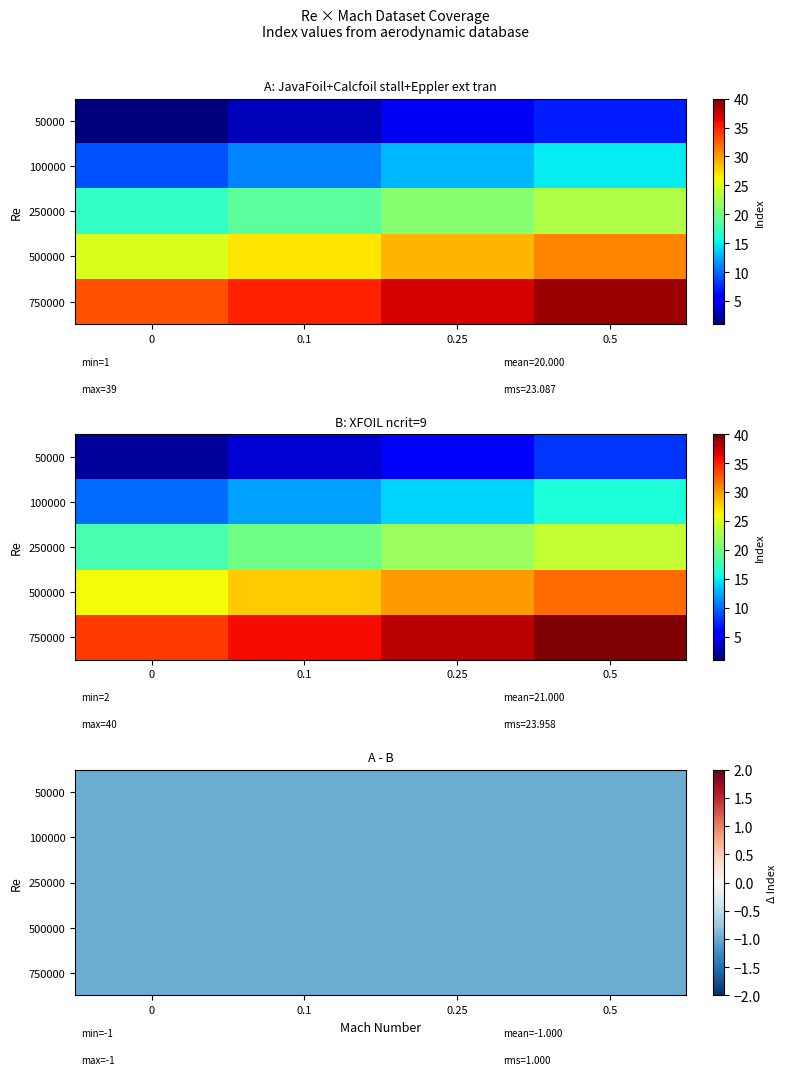

What is the difference between the maximum and minimum values in the JavaFoil+Calcfoil stall+Eppler ext tran series?

38